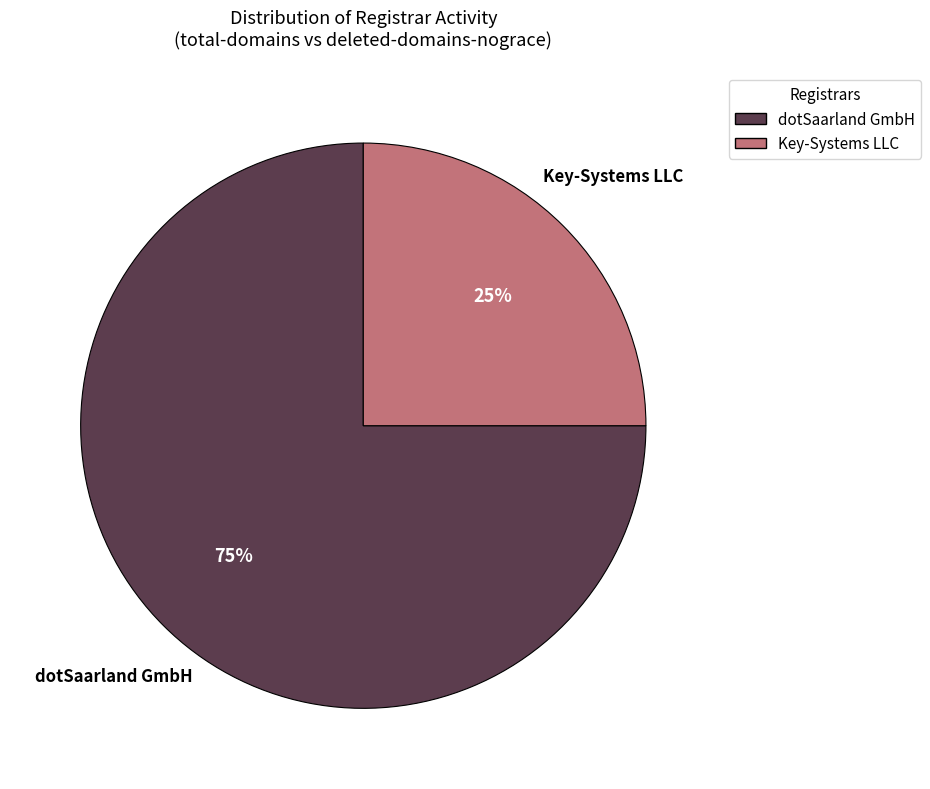

Is there any slice that represents more than half of the pie?

Yes